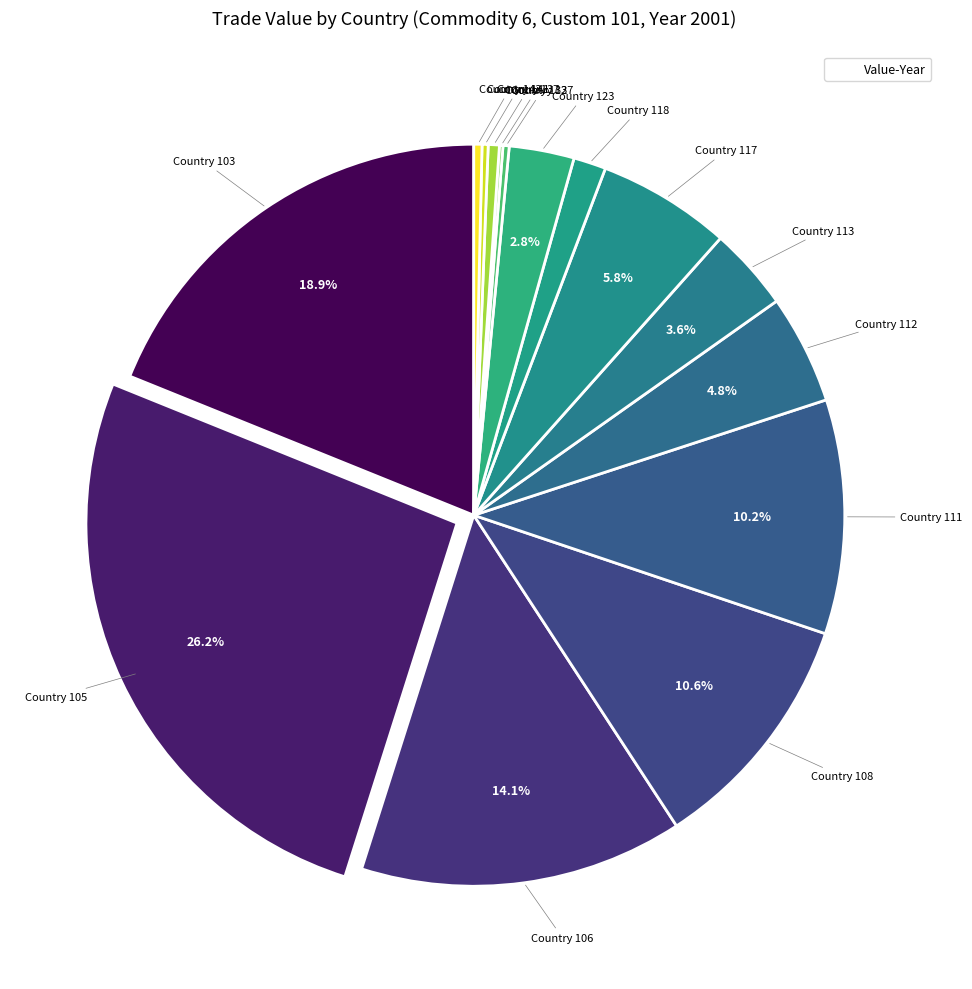

What is the largest slice in the pie chart?

105